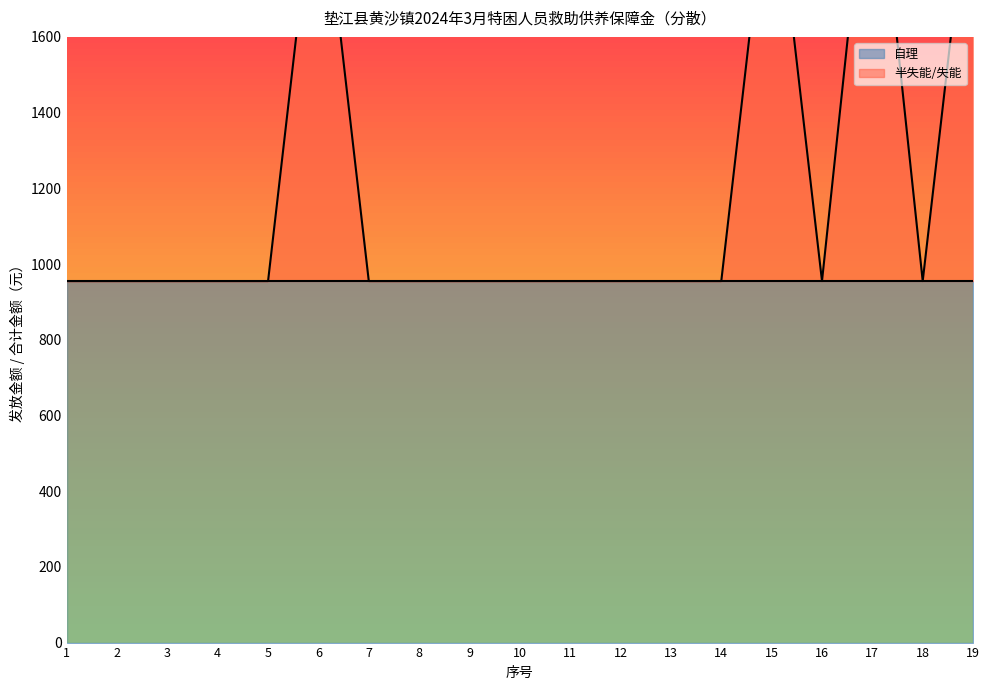

The value at 8 is 225. True or false?

False